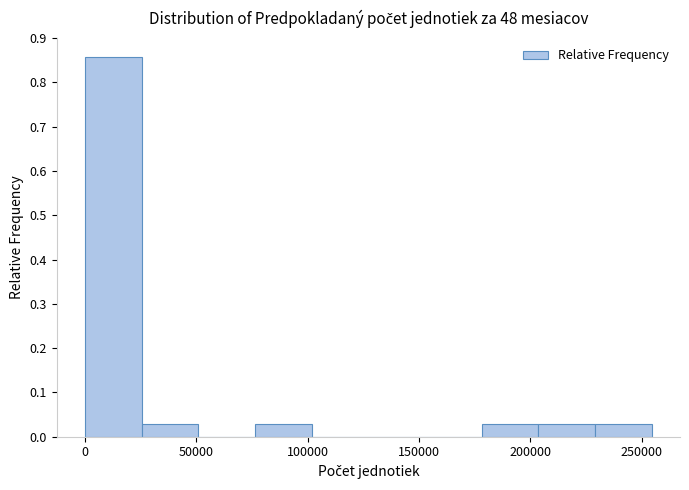

Reading left to right, transcribe this chart: for each bar, give the range it covers on the x-axis and its height. Neither the bar edges nor the heights are printed on the chart, so give them approximately, as read against the axes.

0 to 25000: 0.86
25000 to 50000: 0.03
50000 to 75000: 0
75000 to 100000: 0.03
100000 to 125000: 0
125000 to 155000: 0
155000 to 180000: 0
180000 to 205000: 0.03
205000 to 230000: 0.03
230000 to 255000: 0.03